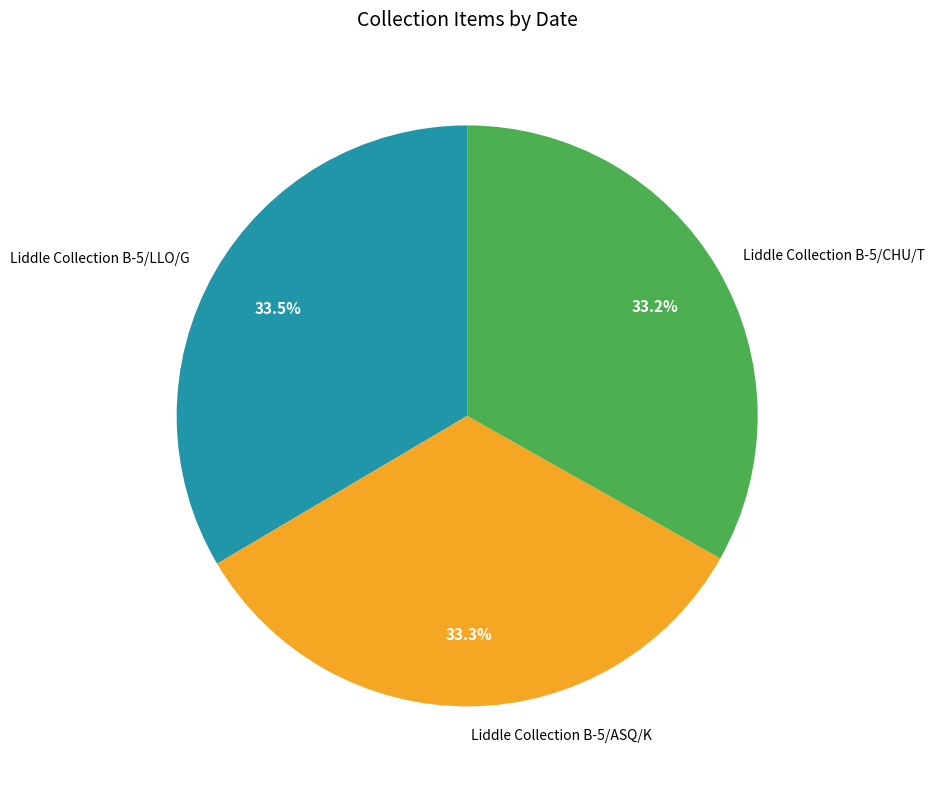

What is the ratio of the value at Liddle Collection B-5/LLO/G to the value at Liddle Collection B-5/CHU/T?

1.0